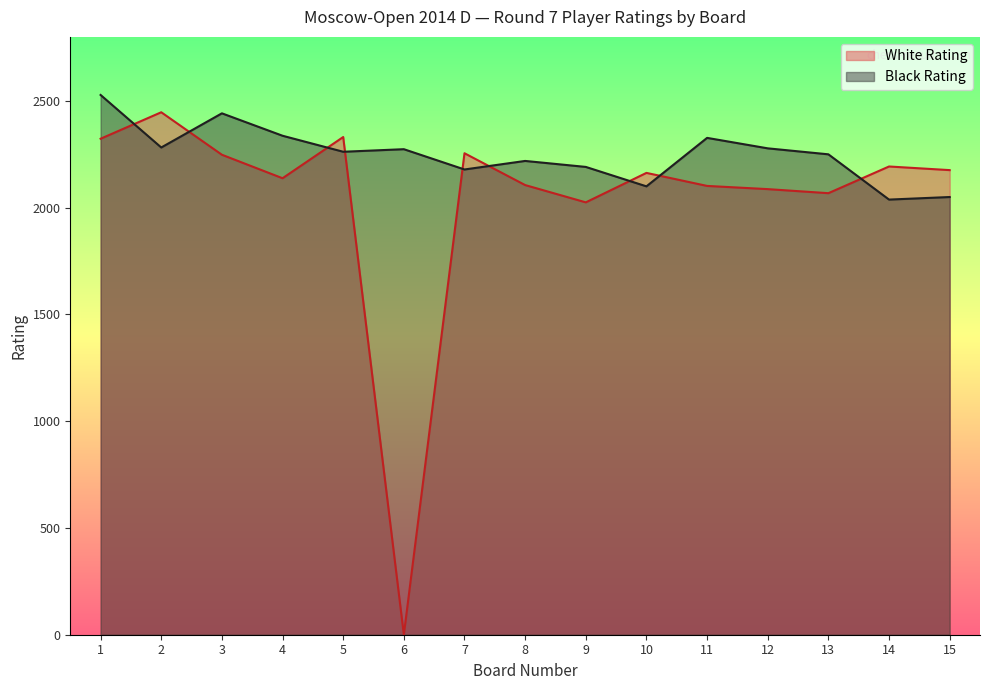

What is the greatest value displayed?

2528